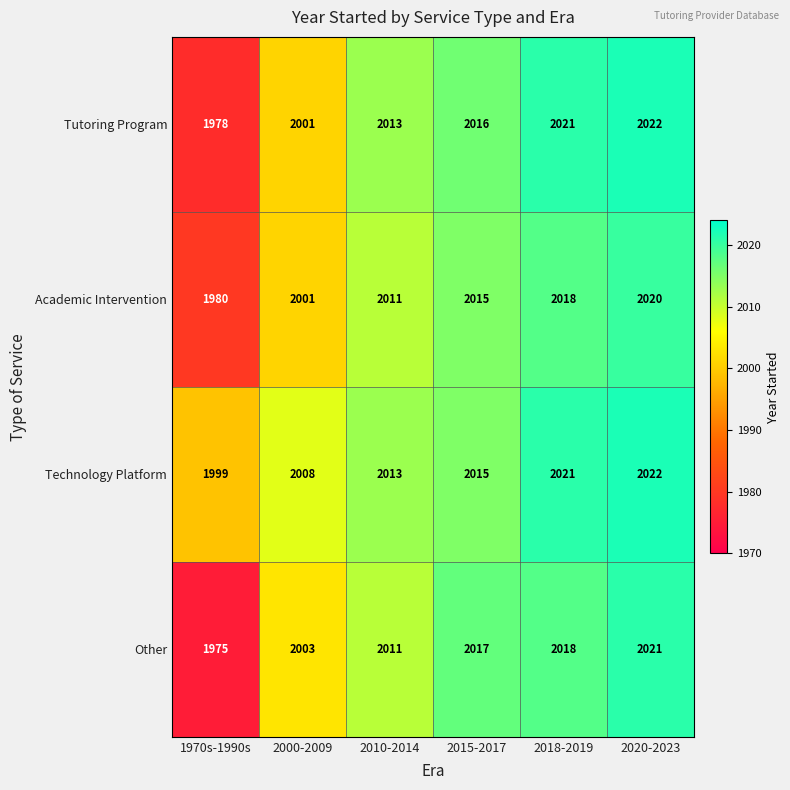

Count the number of data series in this chart.

4